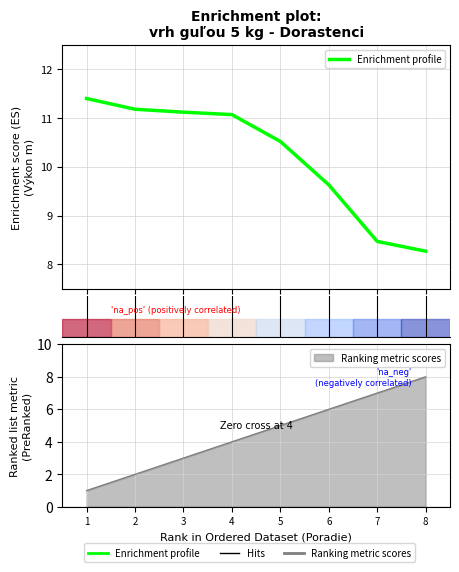

The value at 1 is 5.0. True or false?

False